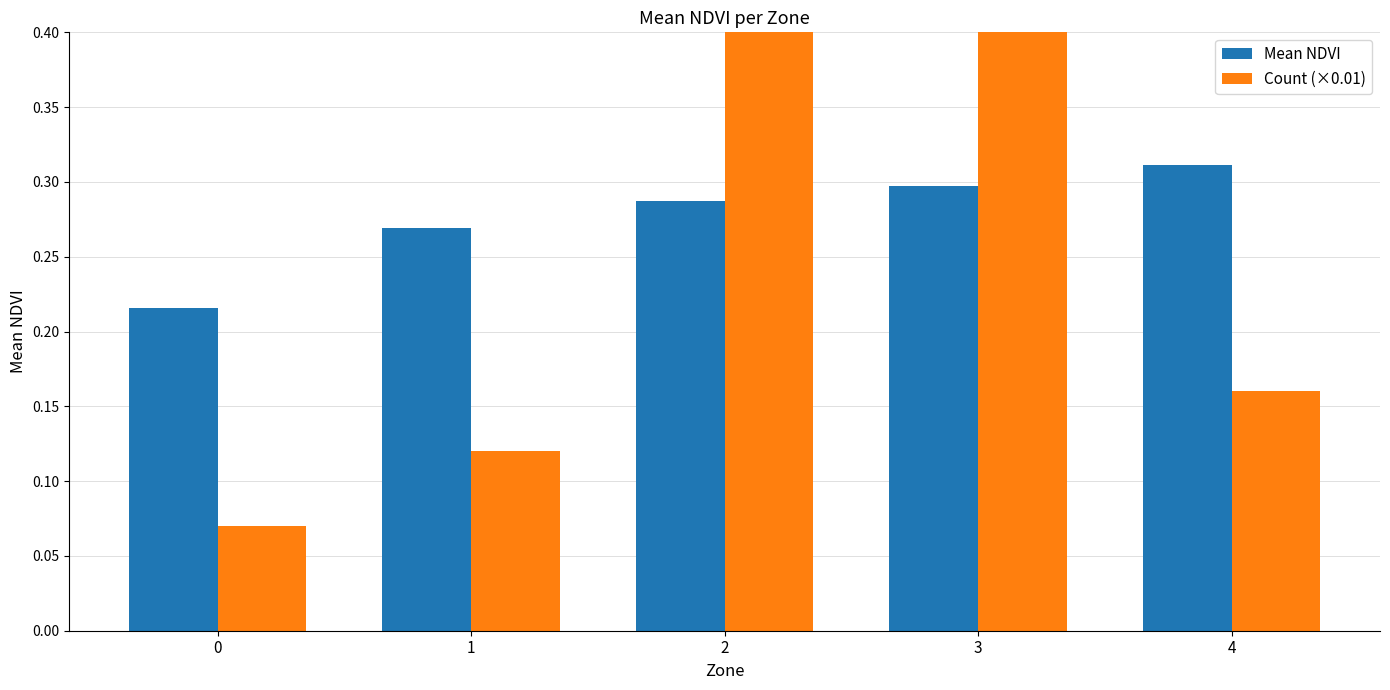

What is the approximate value of Count (×0.01) at 4?

0.2